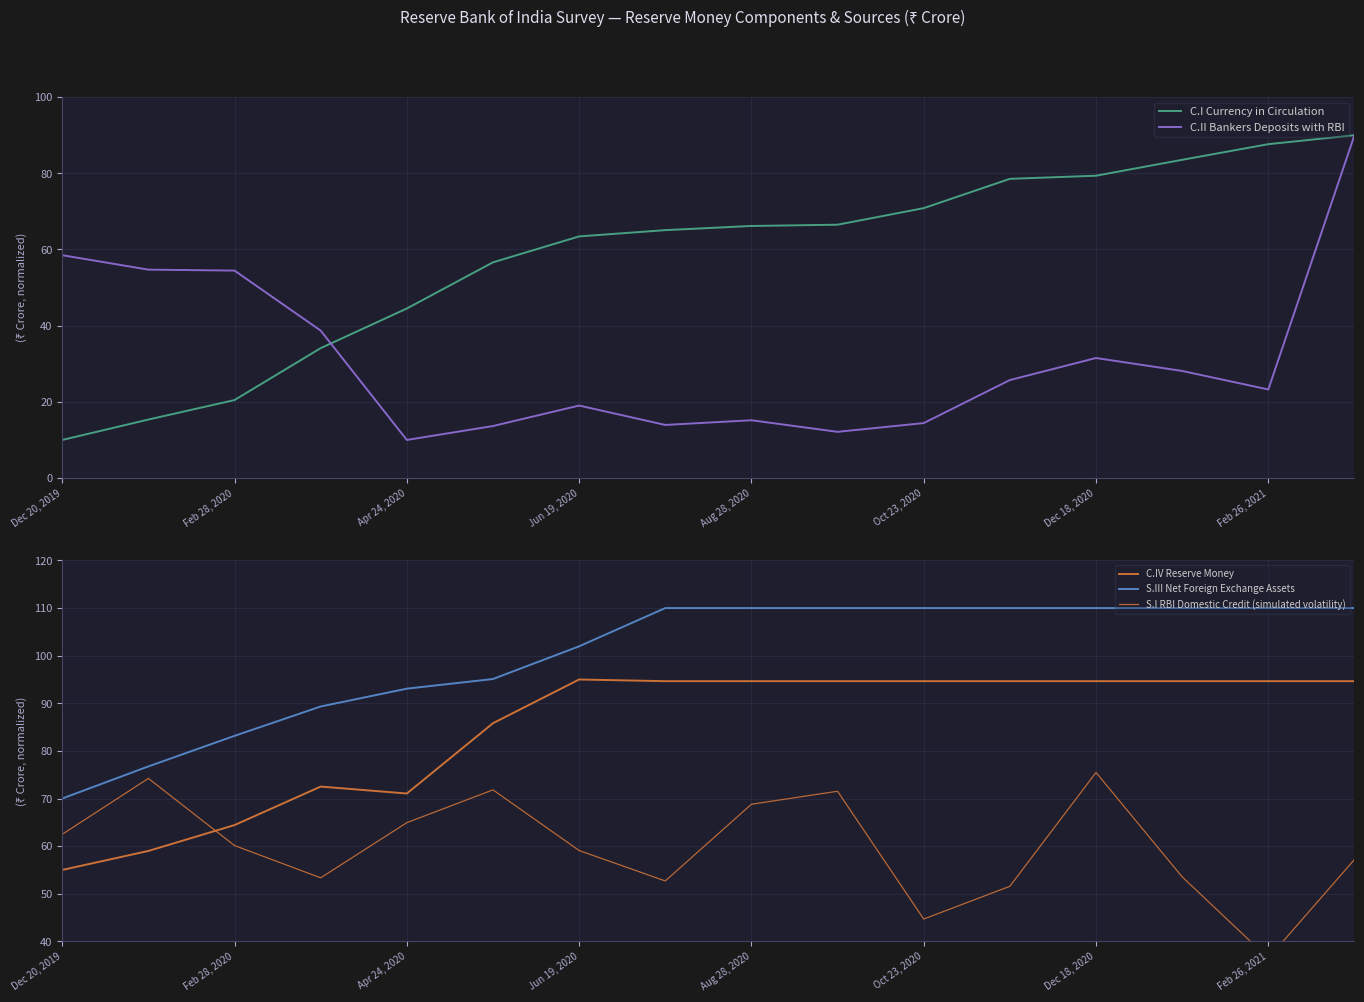

In S.I RBI Domestic Credit (simulated volatility), how many points are lower than both neighbors (excluding endpoints)?

4